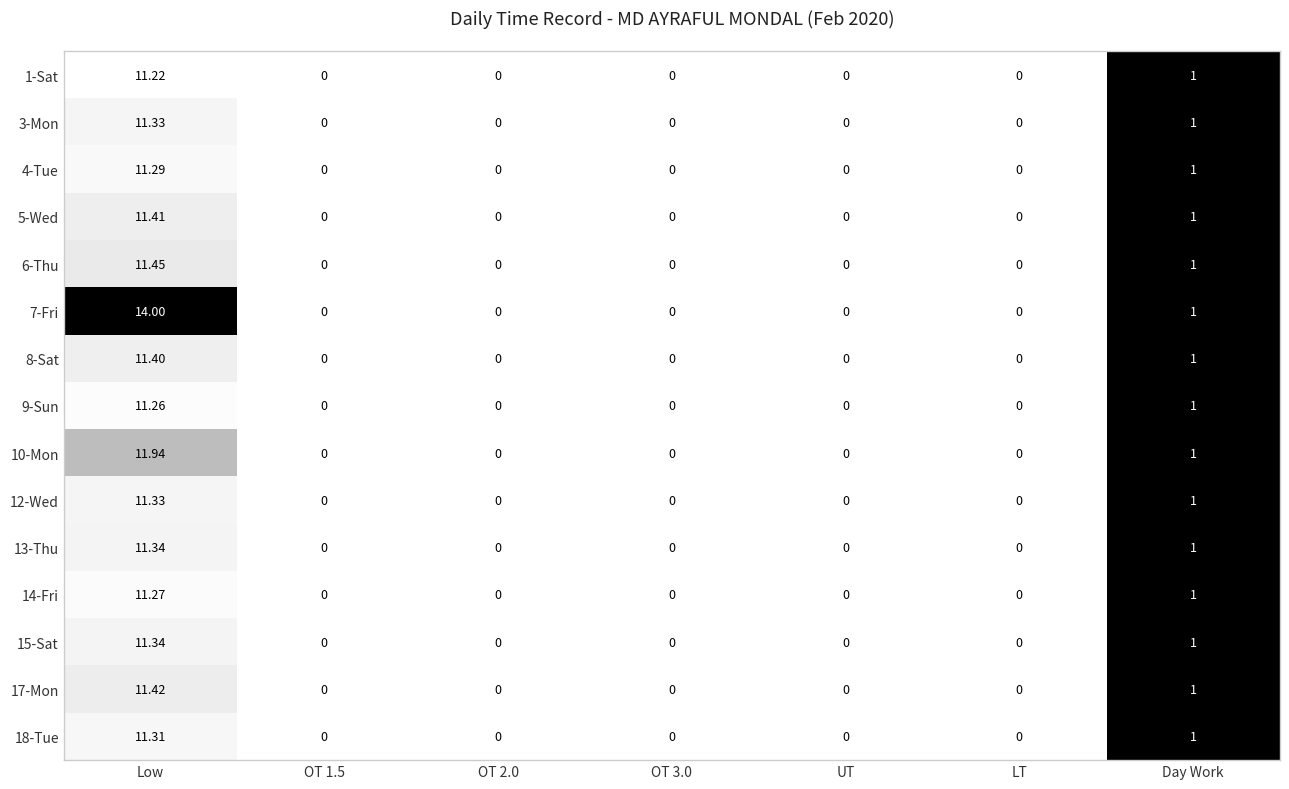

Which series has the widest spread of values?

7-Fri